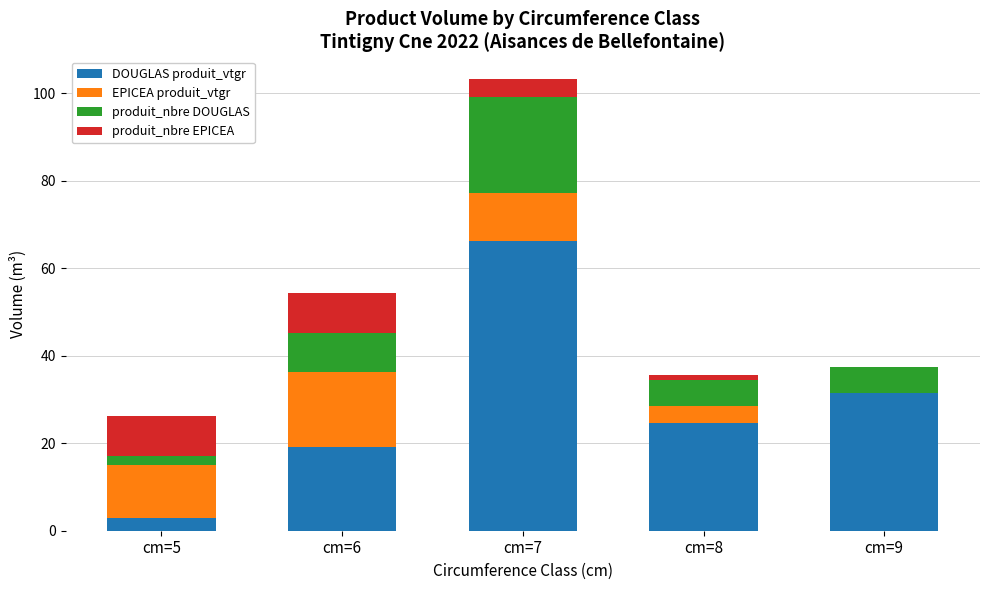

Where is DOUGLAS produit_vtgr nearest to the value 34?

cm=9